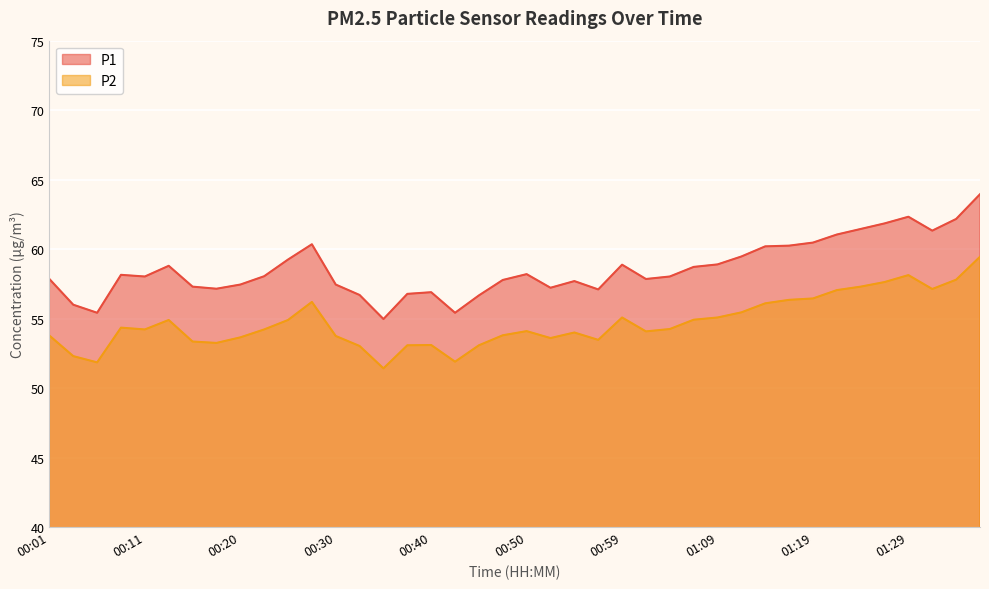

What is the difference between the maximum and second lowest values in the P1 series?

8.5